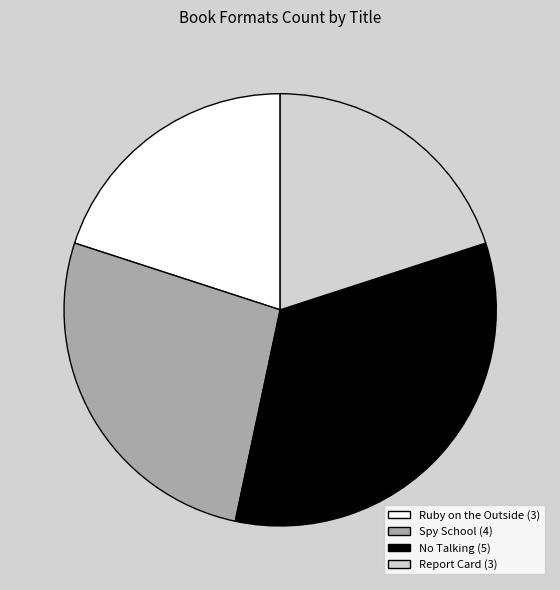

How many slices are in this pie chart?

4